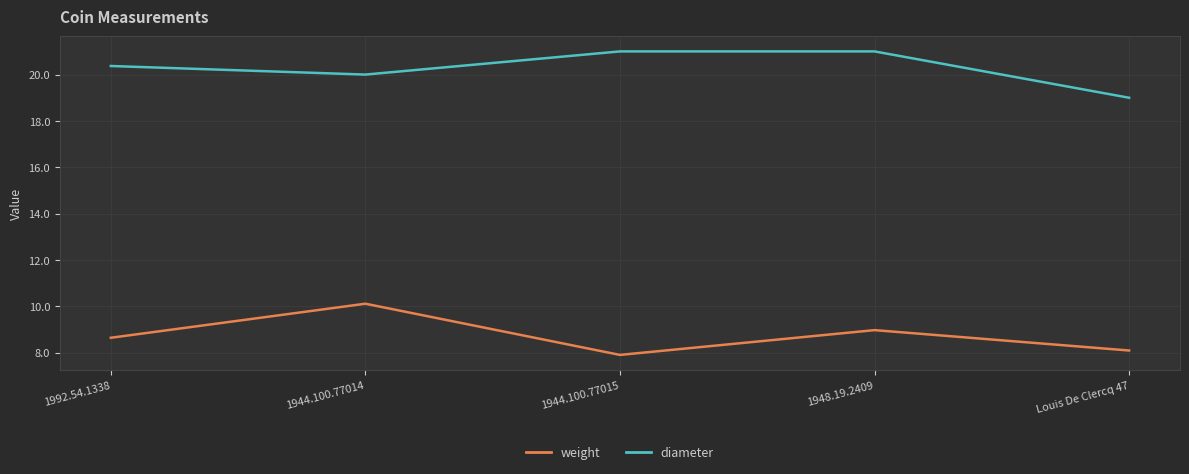

True or false: weight has a value of 13.5 at Louis De Clercq 47.

False